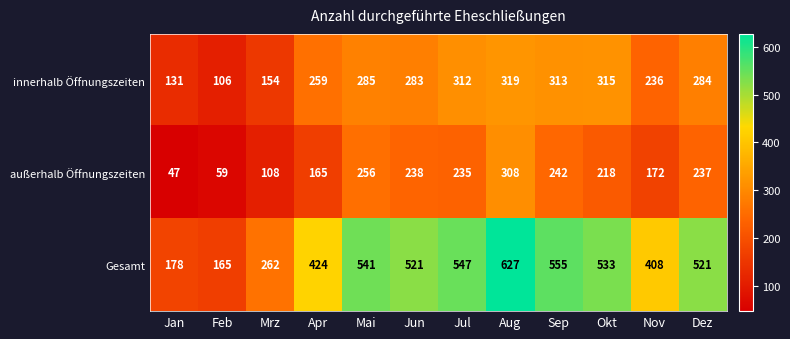

How many data points does each series have?

12